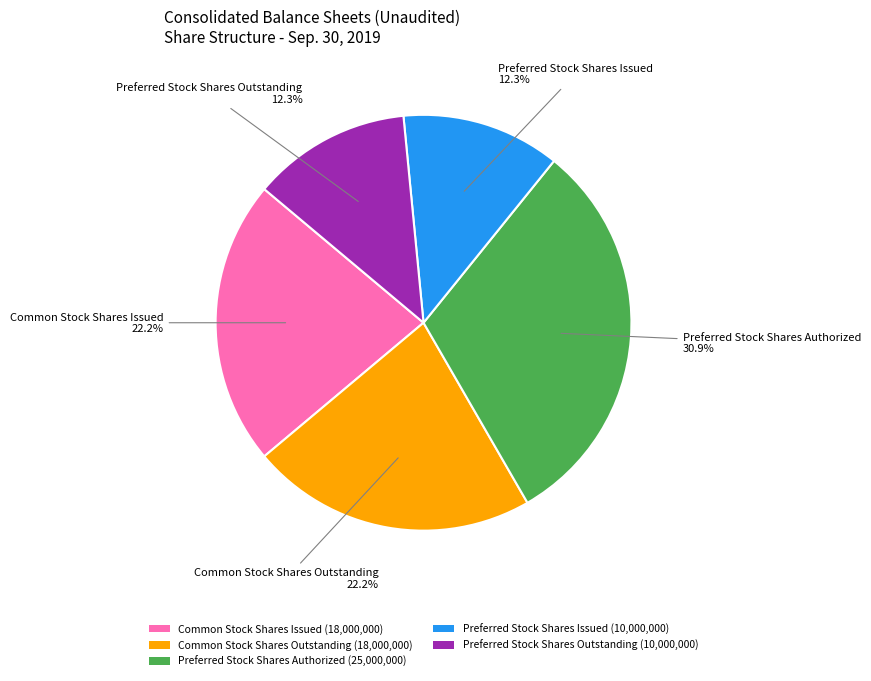

True or false: Preferred Stock Shares Outstanding accounts for 6% of the total.

False